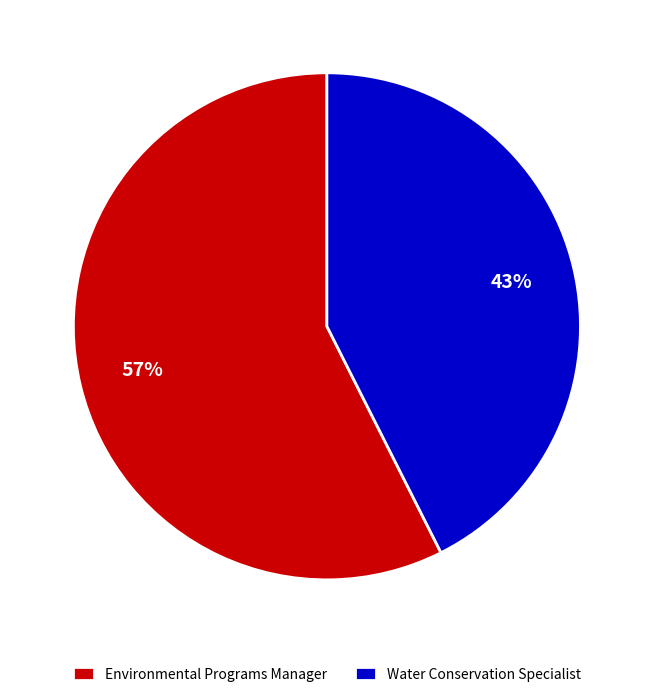

The Water Conservation Specialist slice represents 34% of the pie. True or false?

False